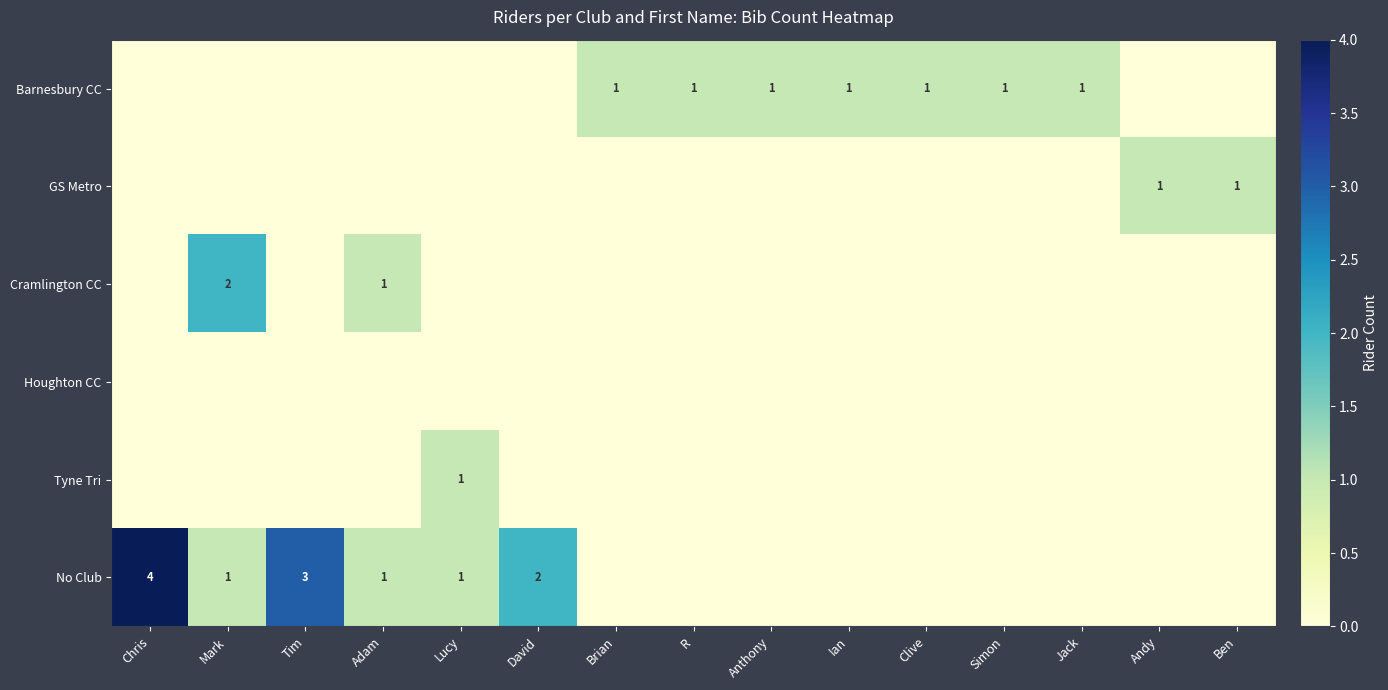

Is it true that Barnesbury CC equals 2 at Jack?

False